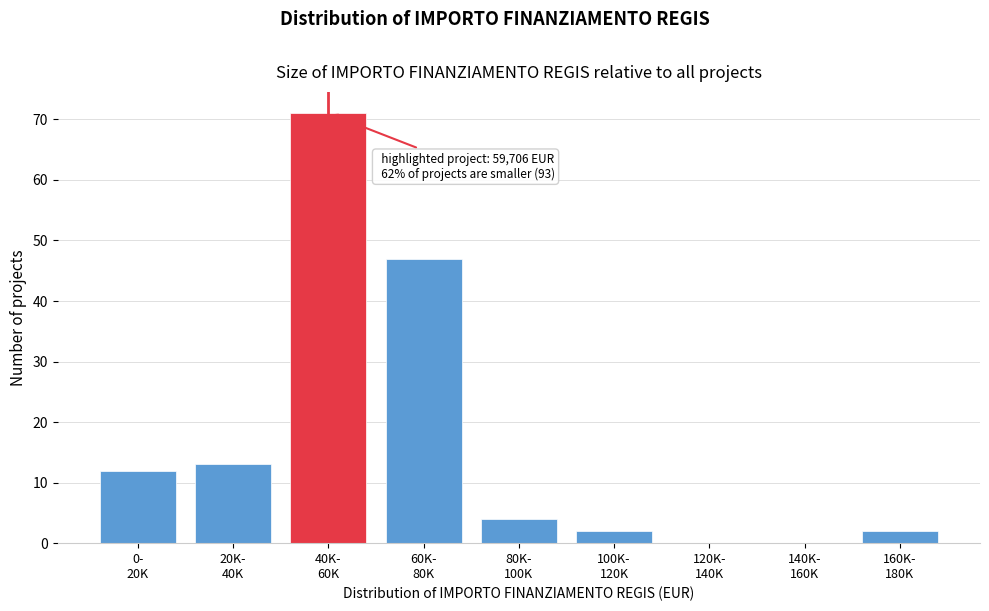

What is the maximum value shown in the chart?

71